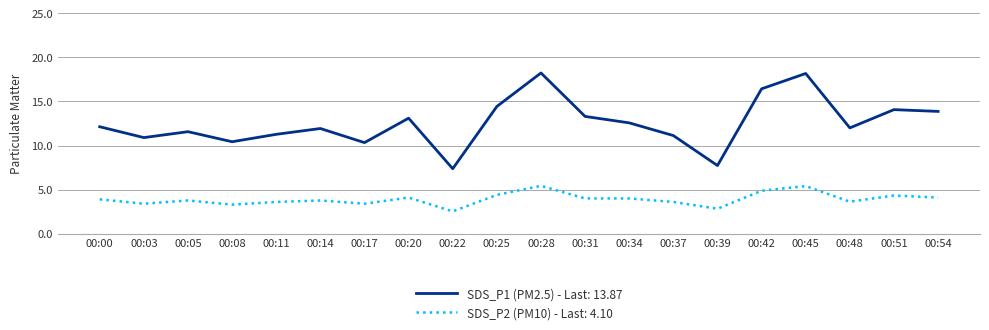

Which series has the largest range (max minus min)?

SDS_P1 (PM2.5) - Last: 13.87